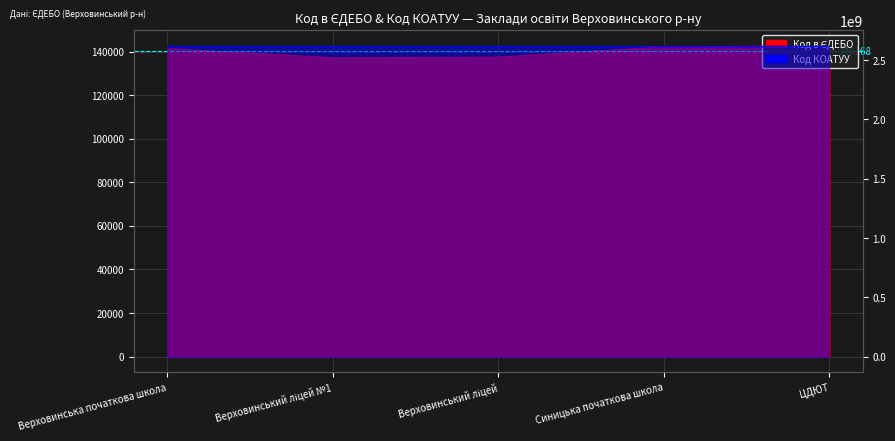

Where is the first local minimum?

Верховинський ліцей №1